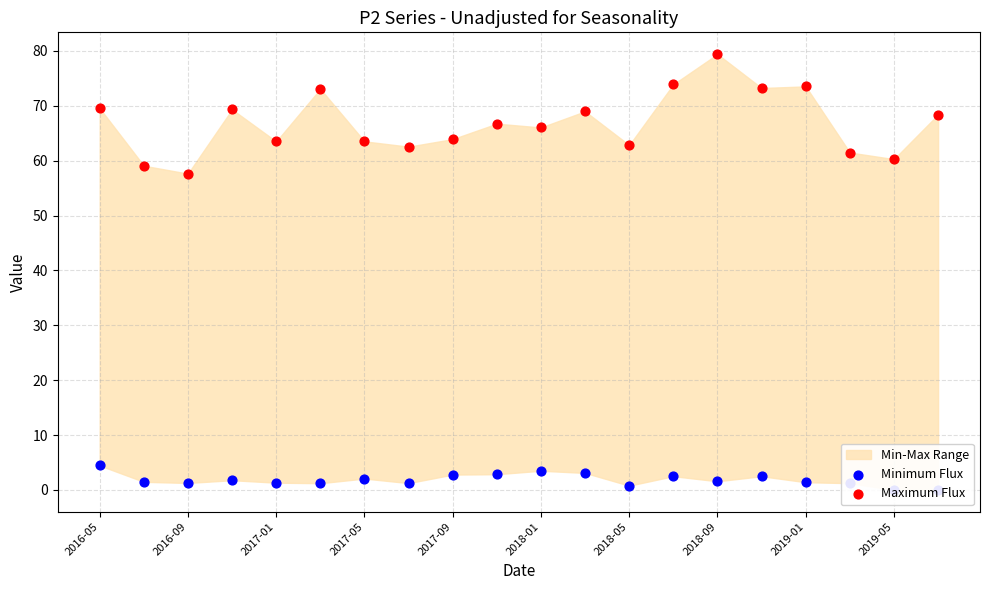

What is the total value across all series at 2019-01?

74.9